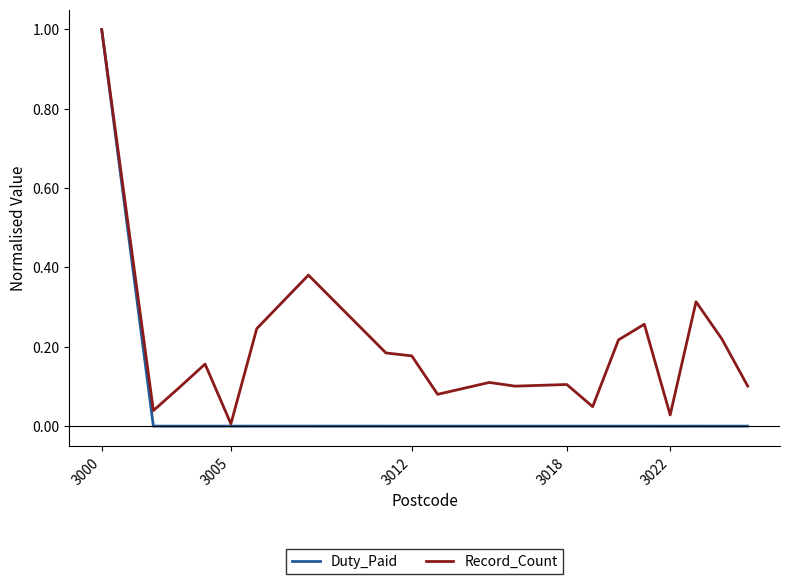

What is the maximum value for Record_Count?

1.0